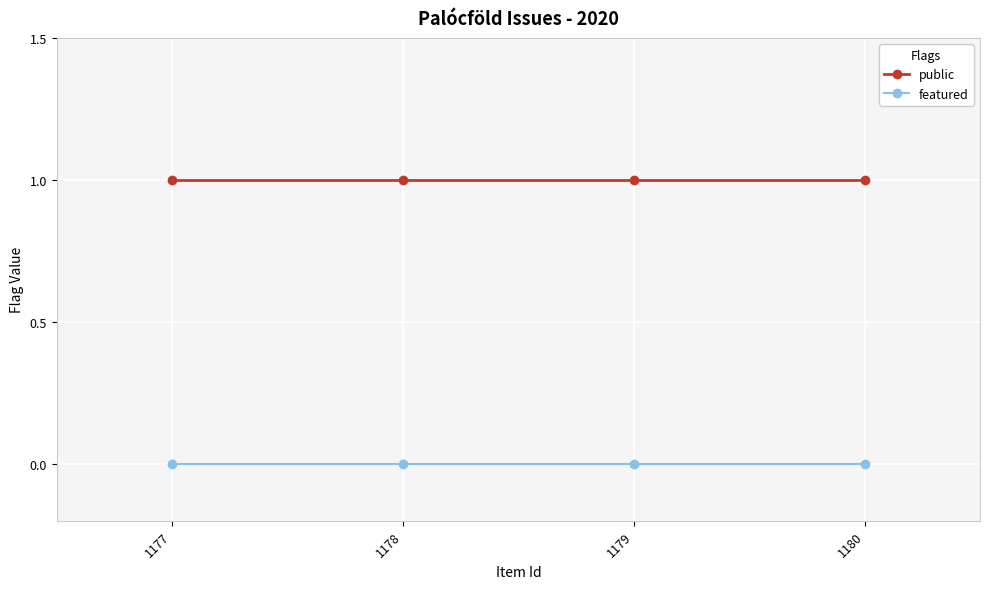

Reading left to right, list all the values displayed in this chart.

public: 1	1	1	1
featured: 0	0	0	0